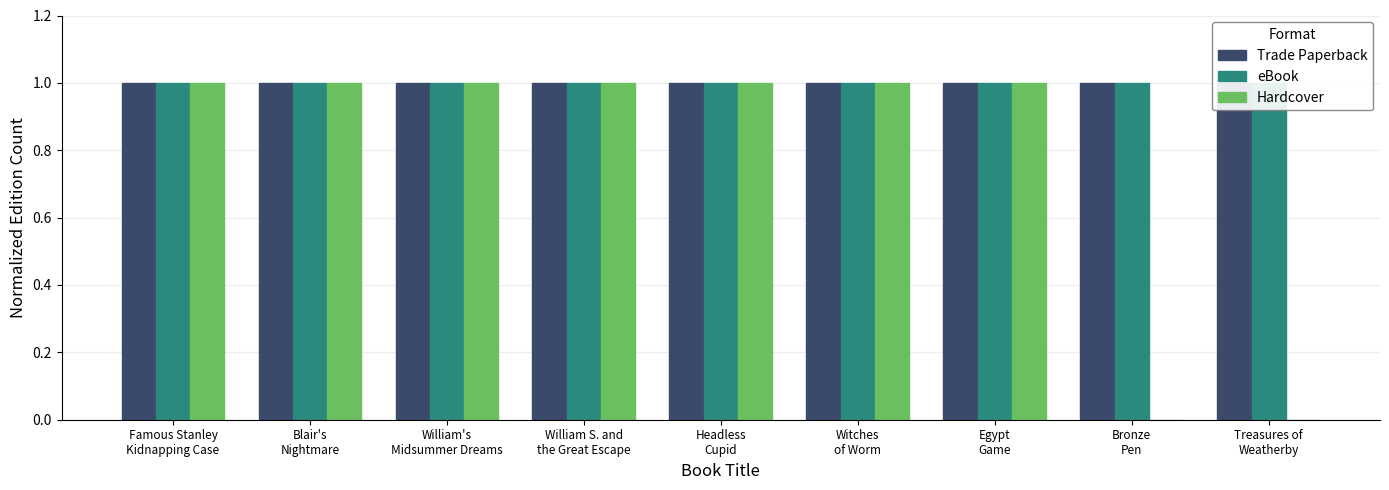

What is the label of the 4th bar from the left?

William S. and
the Great Escape